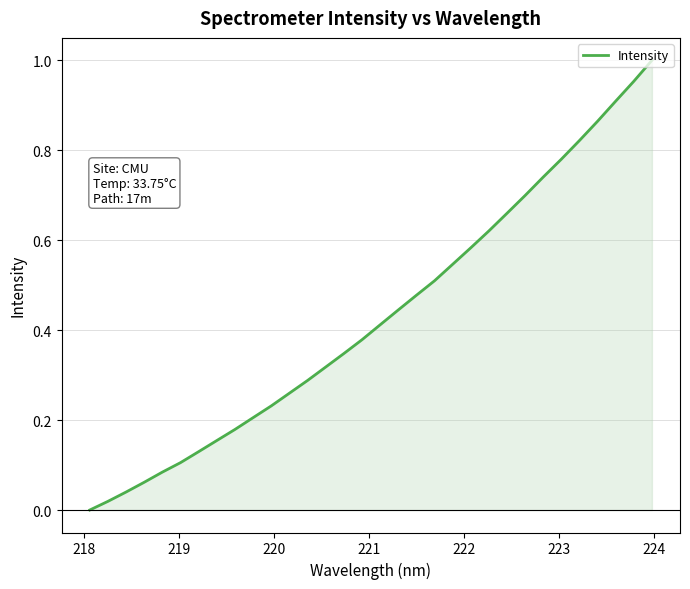

How many lines are shown in the chart?

1